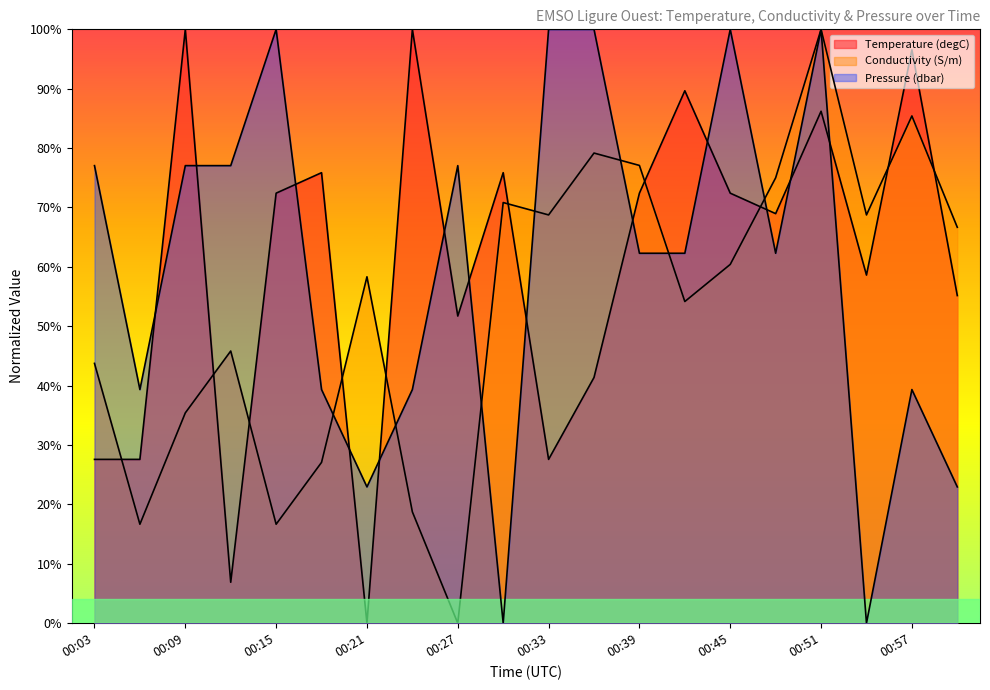

What is the total value across all series at 00:21?

81.3